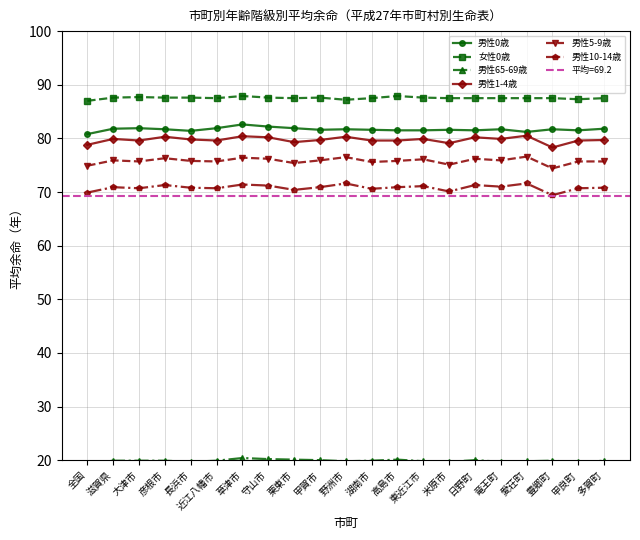

Rank the series at 米原市 from highest to lowest value.

女性0歳, 男性0歳, 男性1-4歳, 男性5-9歳, 男性10-14歳, 男性65-69歳